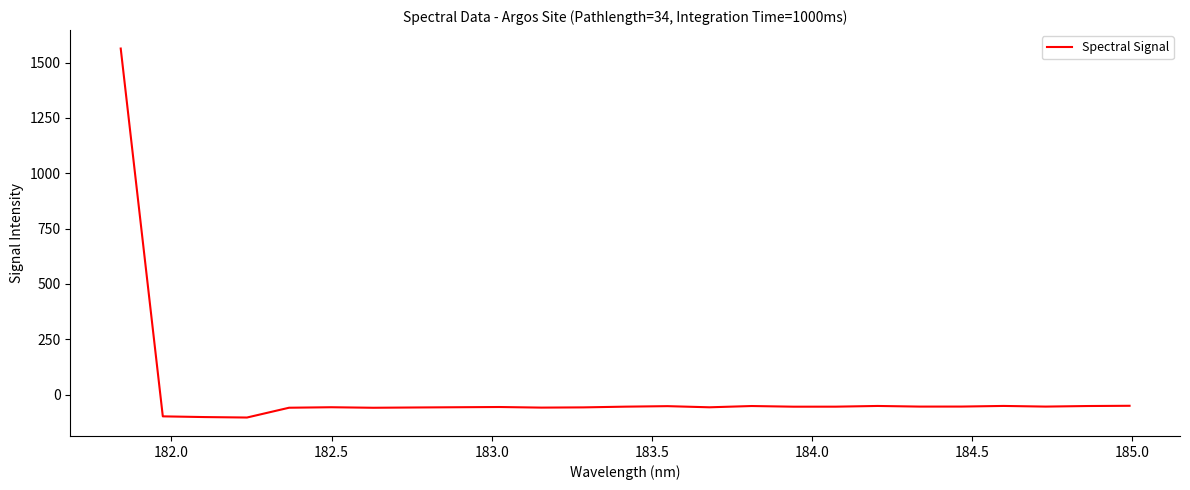

True or false: the data has more than 0 interior local peaks.

True